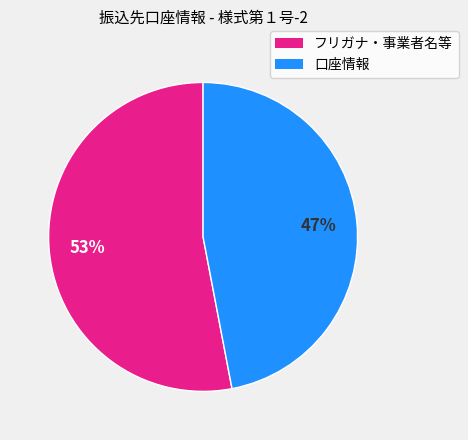

Count the number of slices in the pie.

2